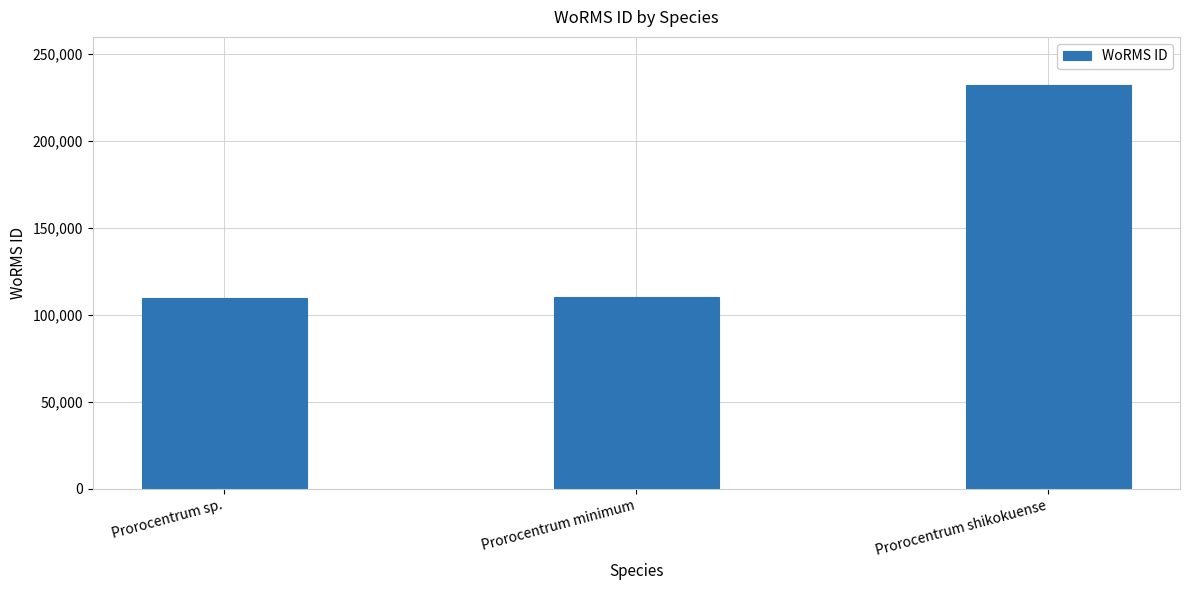

What is the change in value from Prorocentrum minimum to Prorocentrum shikokuense?

+122000